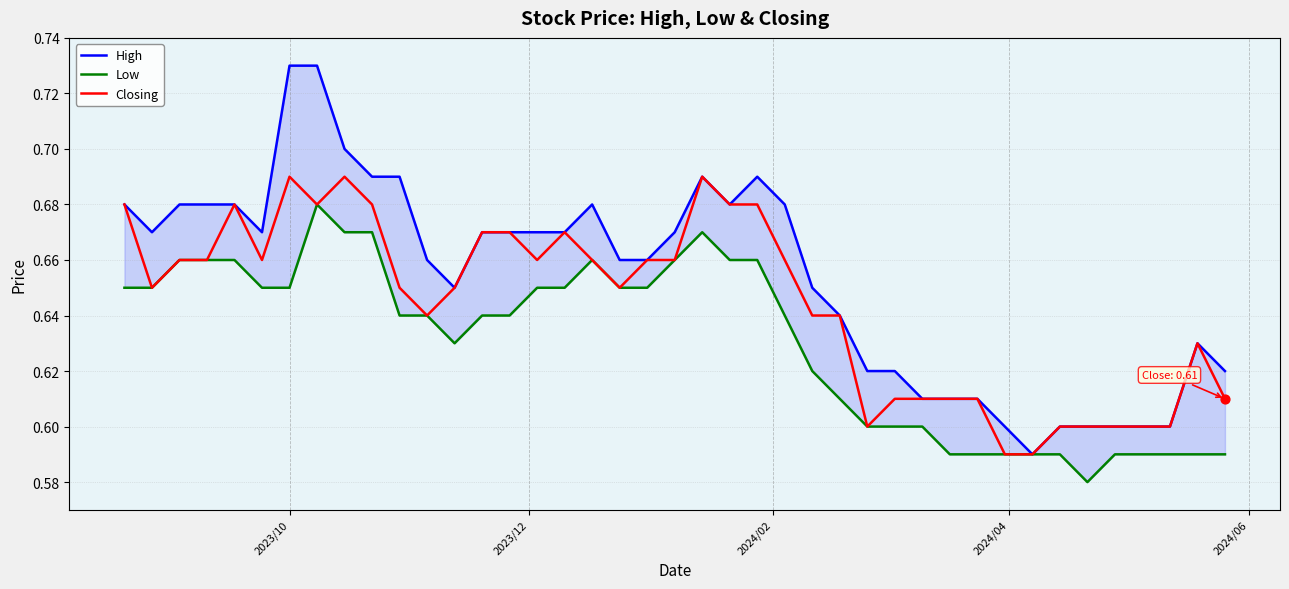

Which series reaches the minimum Y coordinate?

Low